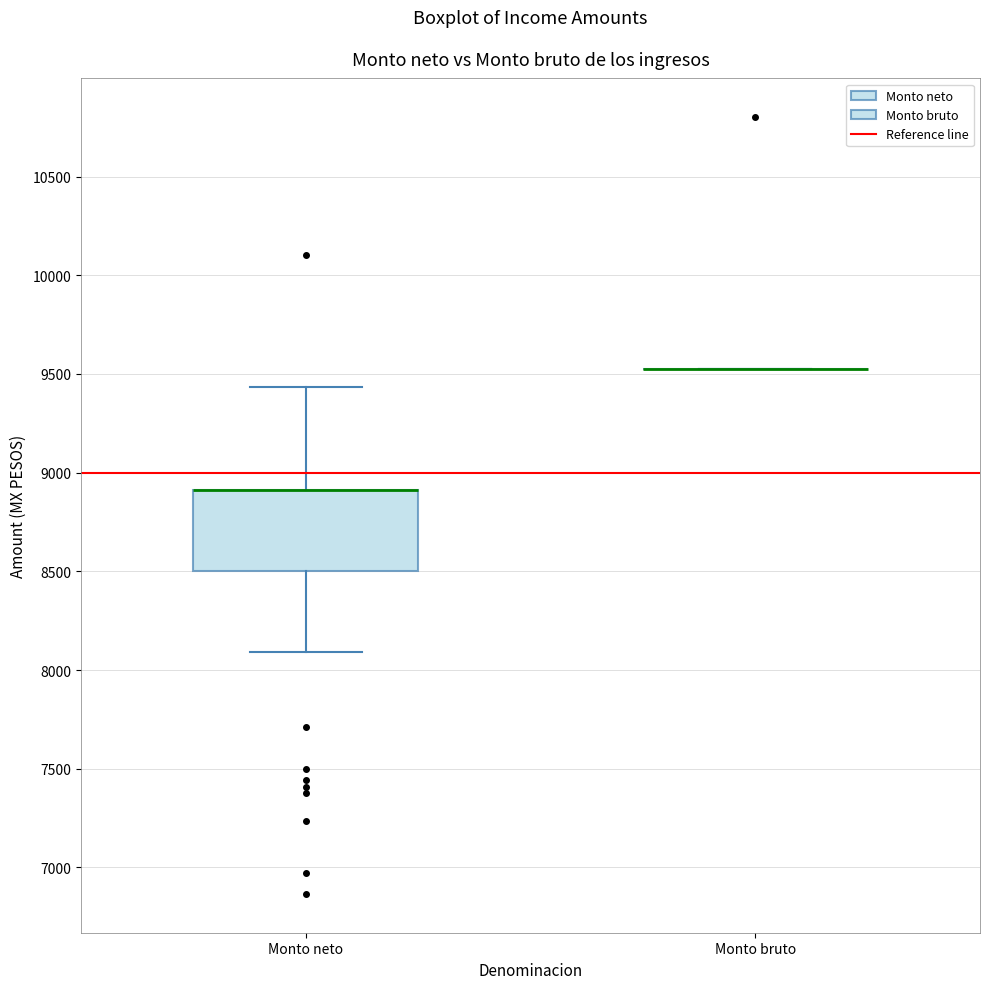

Reading left to right, transcribe this box plot: for each box, give where its median line is, the range the box spans, and where its two whiskers end, as read against the y-axis. The values are not printed on the chart, so give them approximately, as read against the axis.

Monto neto: median 8900 (drawn on the box's upper edge), box 8500 to 8900, whiskers 8100 to 9450
Monto bruto: box collapsed to a line at 9500, whiskers 9500 to 9500